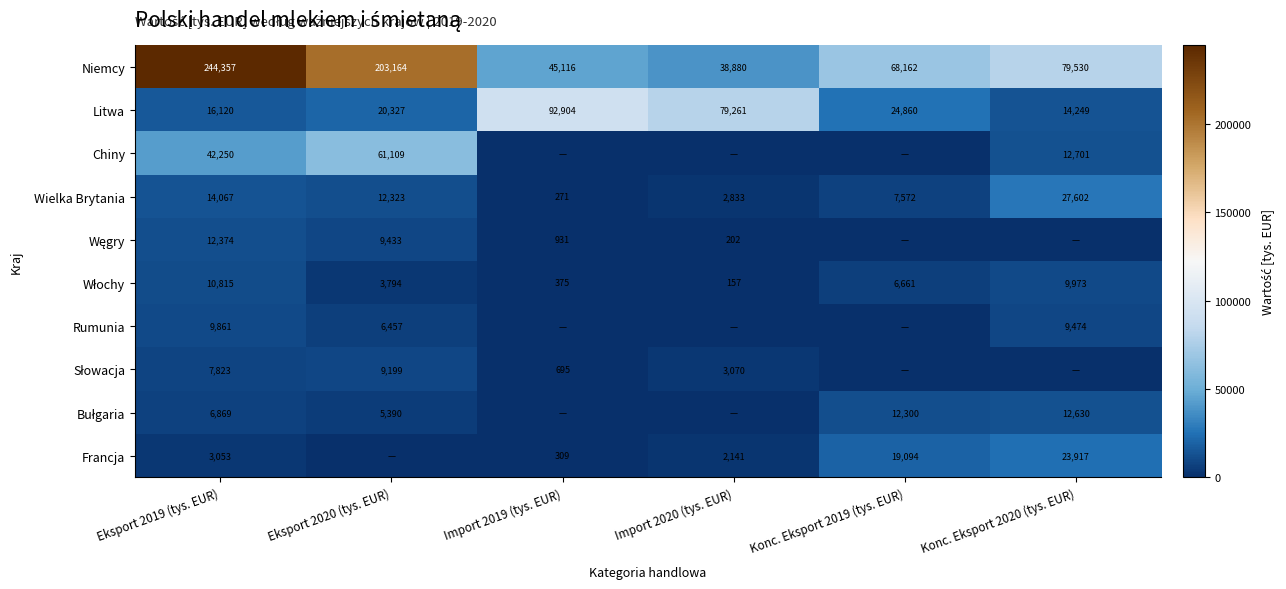

Is it true that Niemcy equals 45116 at Import 2019 (tys. EUR)?

True